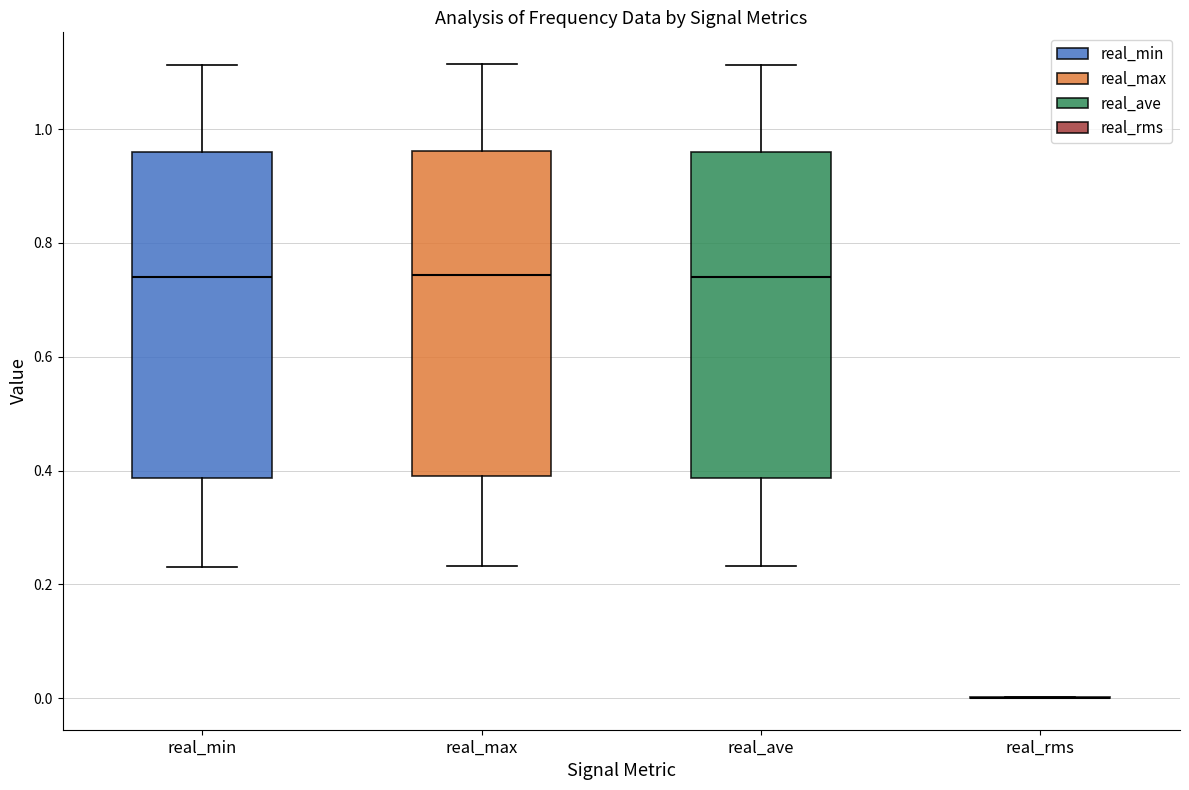

Reading left to right, read every box against the y-axis: the position of its median line, the range the box covers, and the ends of its whiskers. The values are not printed on the chart, so give them approximately, as read against the axis.

real_min: median 0.74, box 0.38 to 0.96, whiskers 0.24 to 1.12
real_max: median 0.74, box 0.40 to 0.96, whiskers 0.24 to 1.12
real_ave: median 0.74, box 0.38 to 0.96, whiskers 0.24 to 1.12
real_rms: box collapsed to a line at 0.00, whiskers 0.00 to 0.00